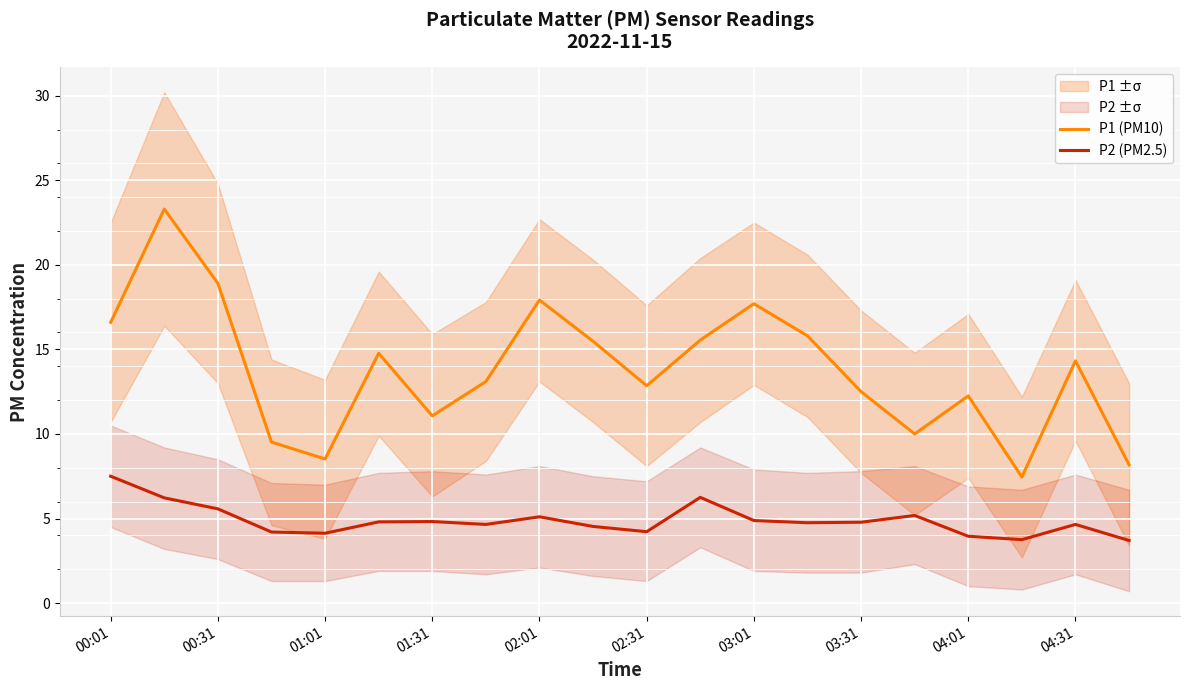

True or false: P2 (PM2.5) and P1 (PM10) intersect in this chart.

False